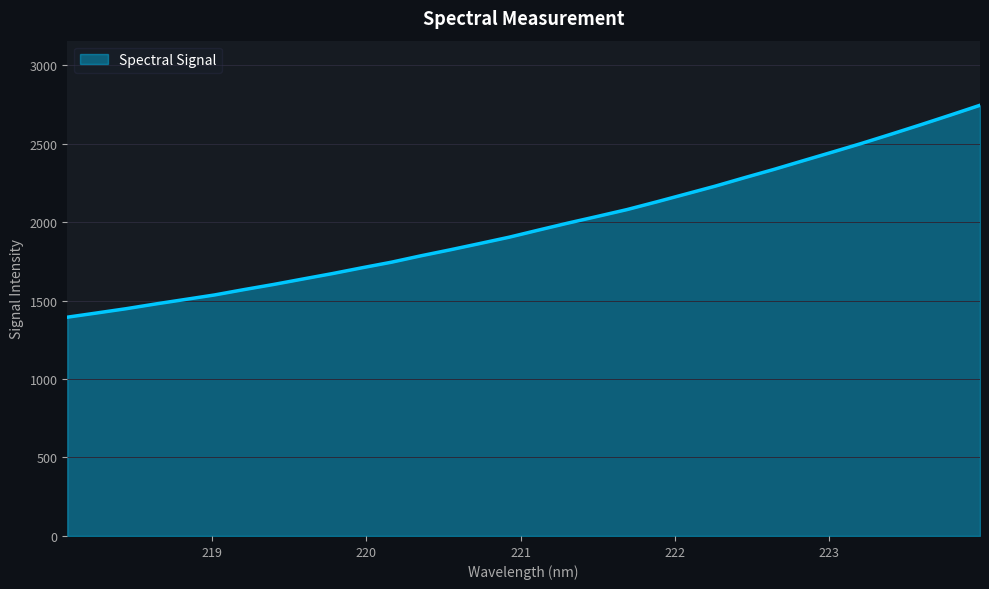

What is the difference between the maximum and minimum values?

1350.1